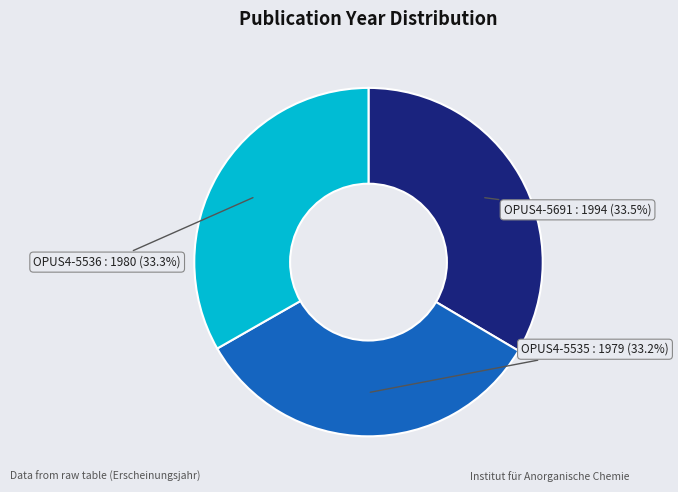

Does any single category account for the majority?

No